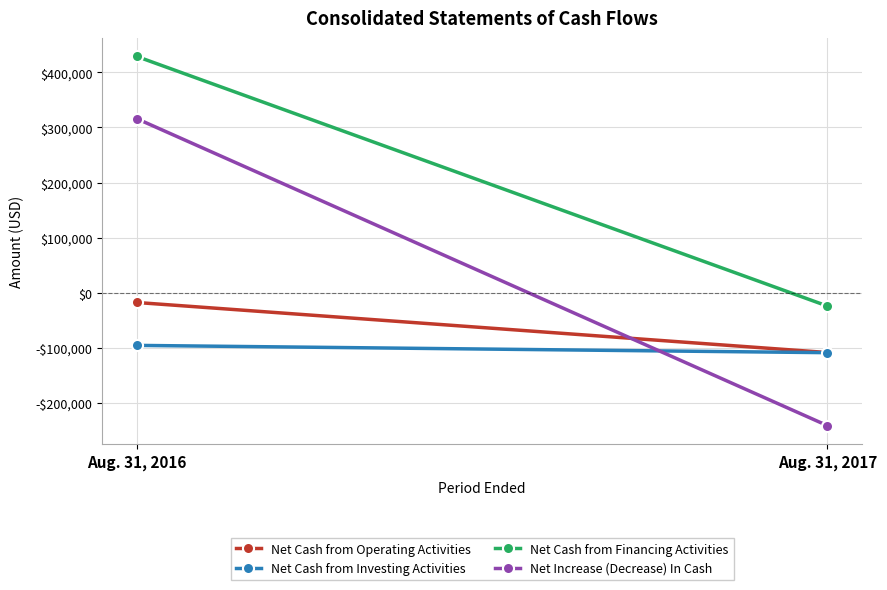

At how many categories does at least one series exceed -60142?

2